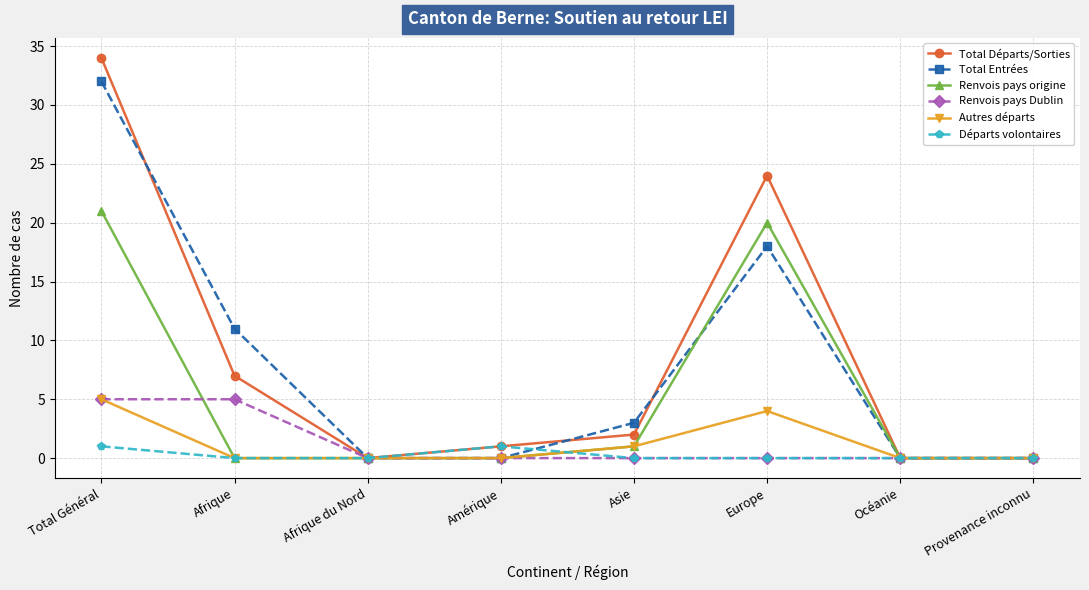

Which series has the largest total across all categories?

Total Départs/Sorties